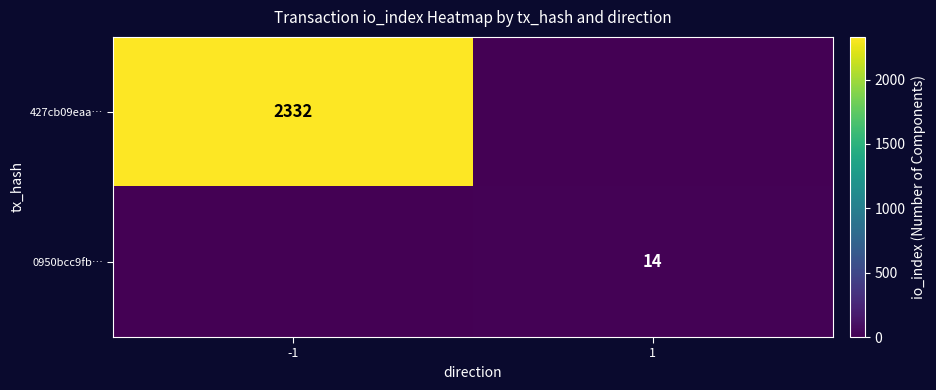

True or false: 427cb09eaa… has a value of 817 at -1.

False